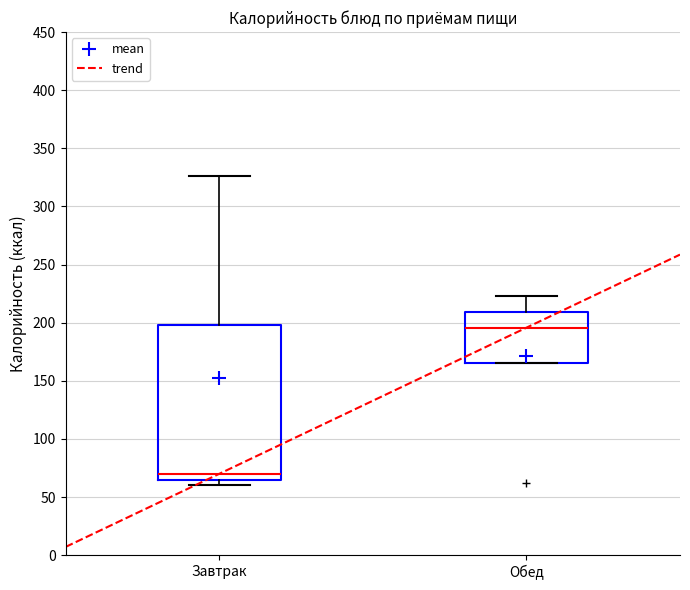

Which box is the tallest, from its lower edge to its upper edge?

Завтрак